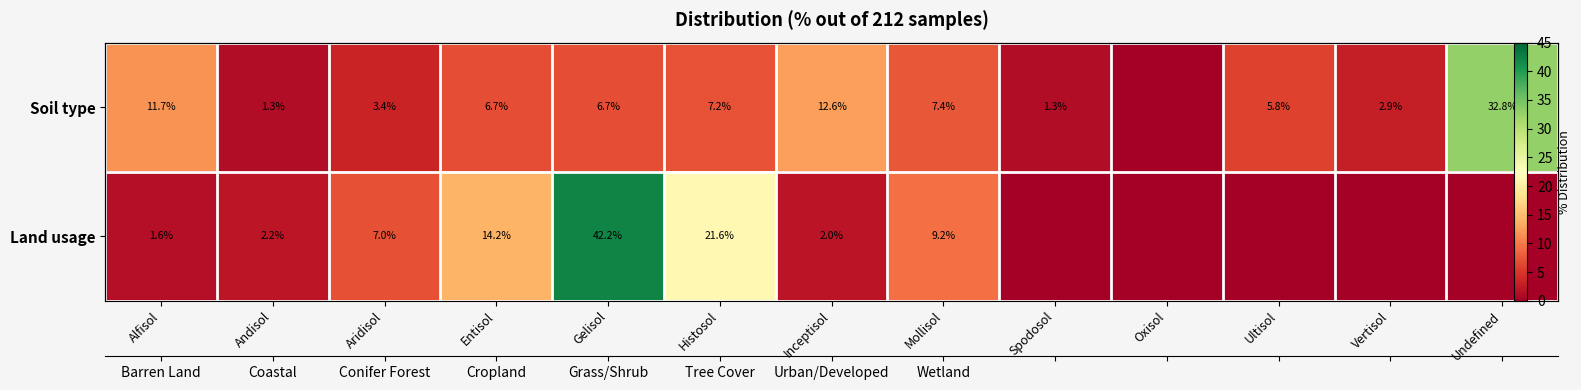

Which series has the largest total across all categories?

Soil type